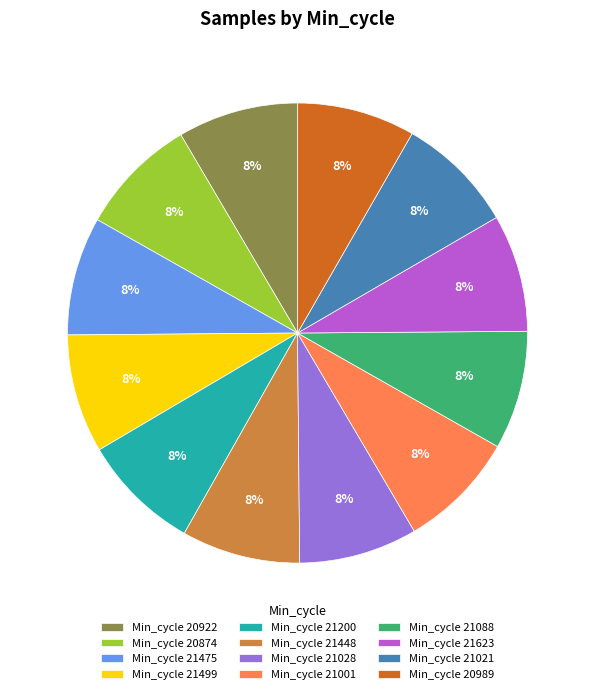

True or false: Min_cycle 20874 accounts for 1% of the total.

False